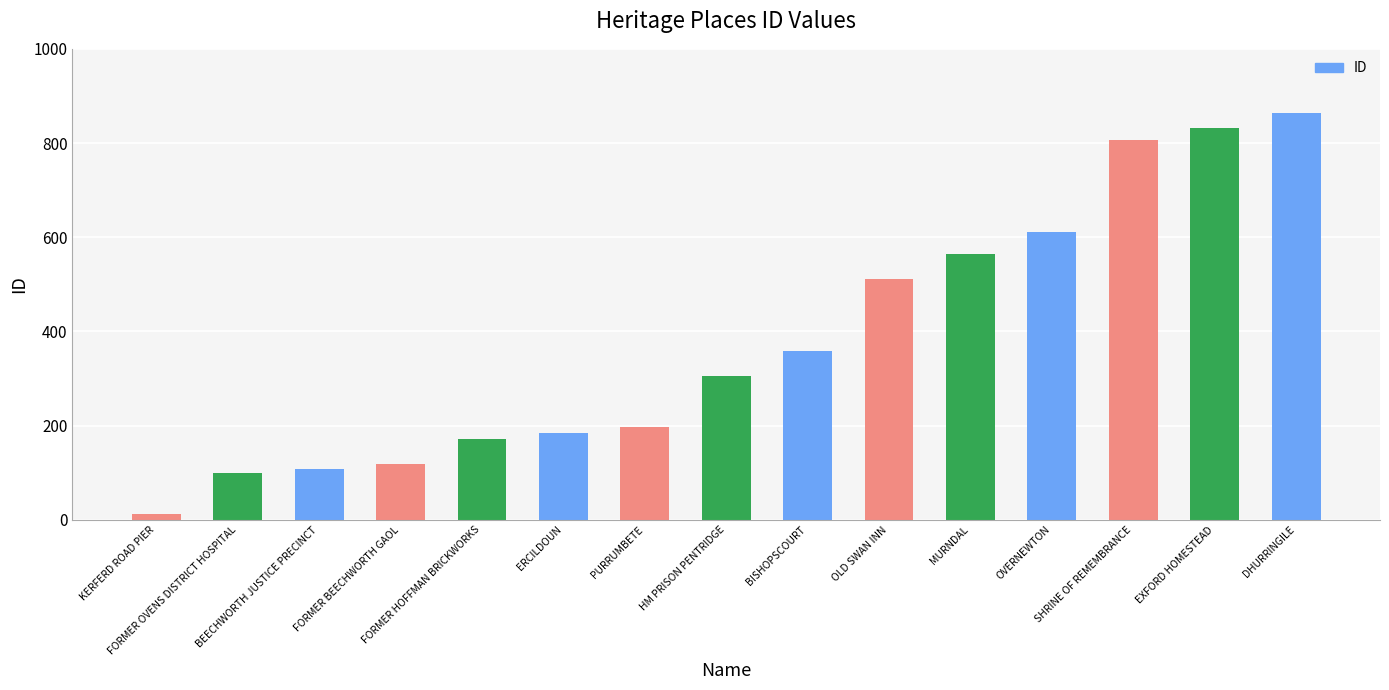

Is it true that the value at BEECHWORTH JUSTICE PRECINCT is 108?

True